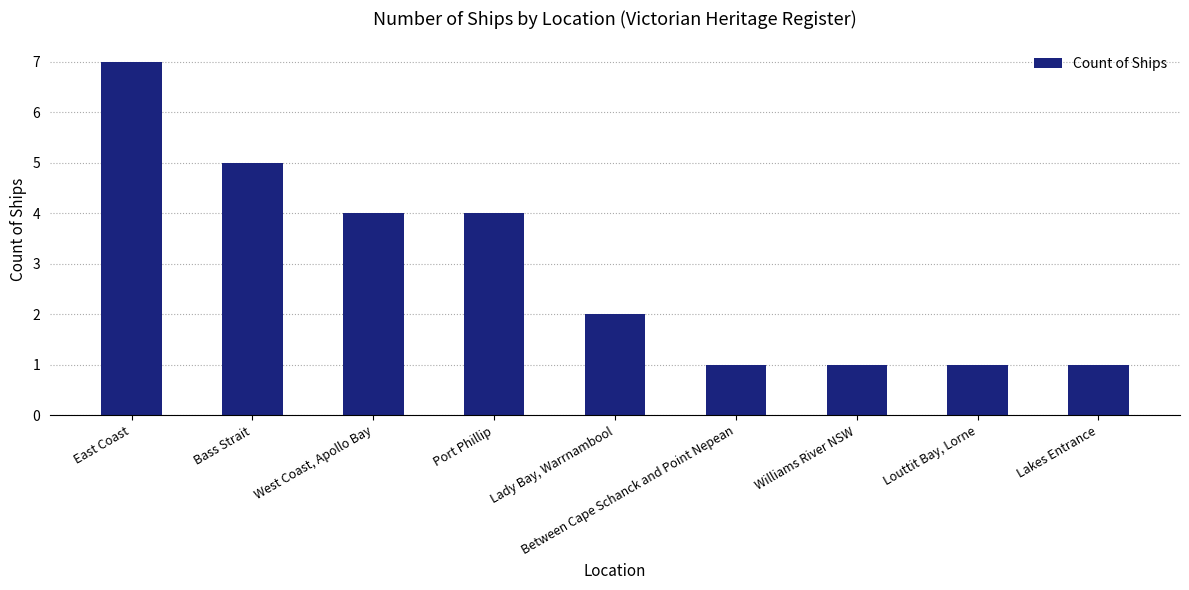

At which category does the chart reach its peak across all series?

East Coast